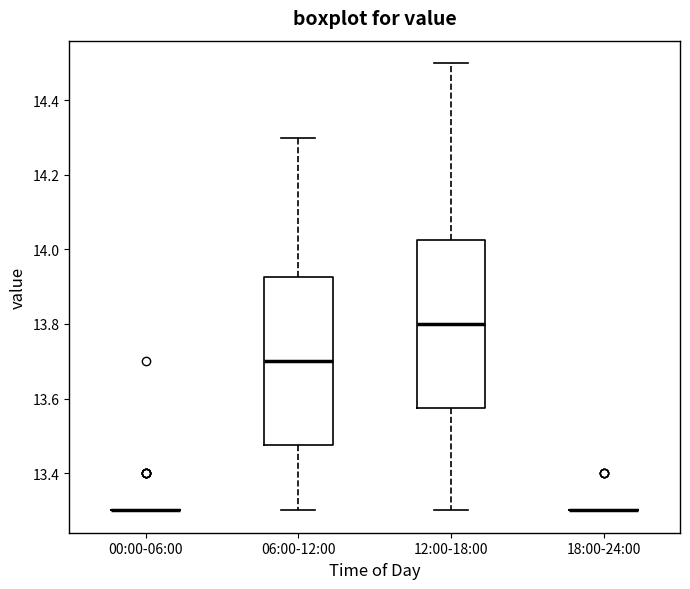

Reading left to right, read every box against the y-axis: the position of its median line, the range the box covers, and the ends of its whiskers. The values are not printed on the chart, so give them approximately, as read against the axis.

00:00-06:00: box collapsed to a line at 13.30, whiskers 13.30 to 13.30
06:00-12:00: median 13.70, box 13.48 to 13.92, whiskers 13.30 to 14.30
12:00-18:00: median 13.80, box 13.58 to 14.02, whiskers 13.30 to 14.50
18:00-24:00: box collapsed to a line at 13.30, whiskers 13.30 to 13.30